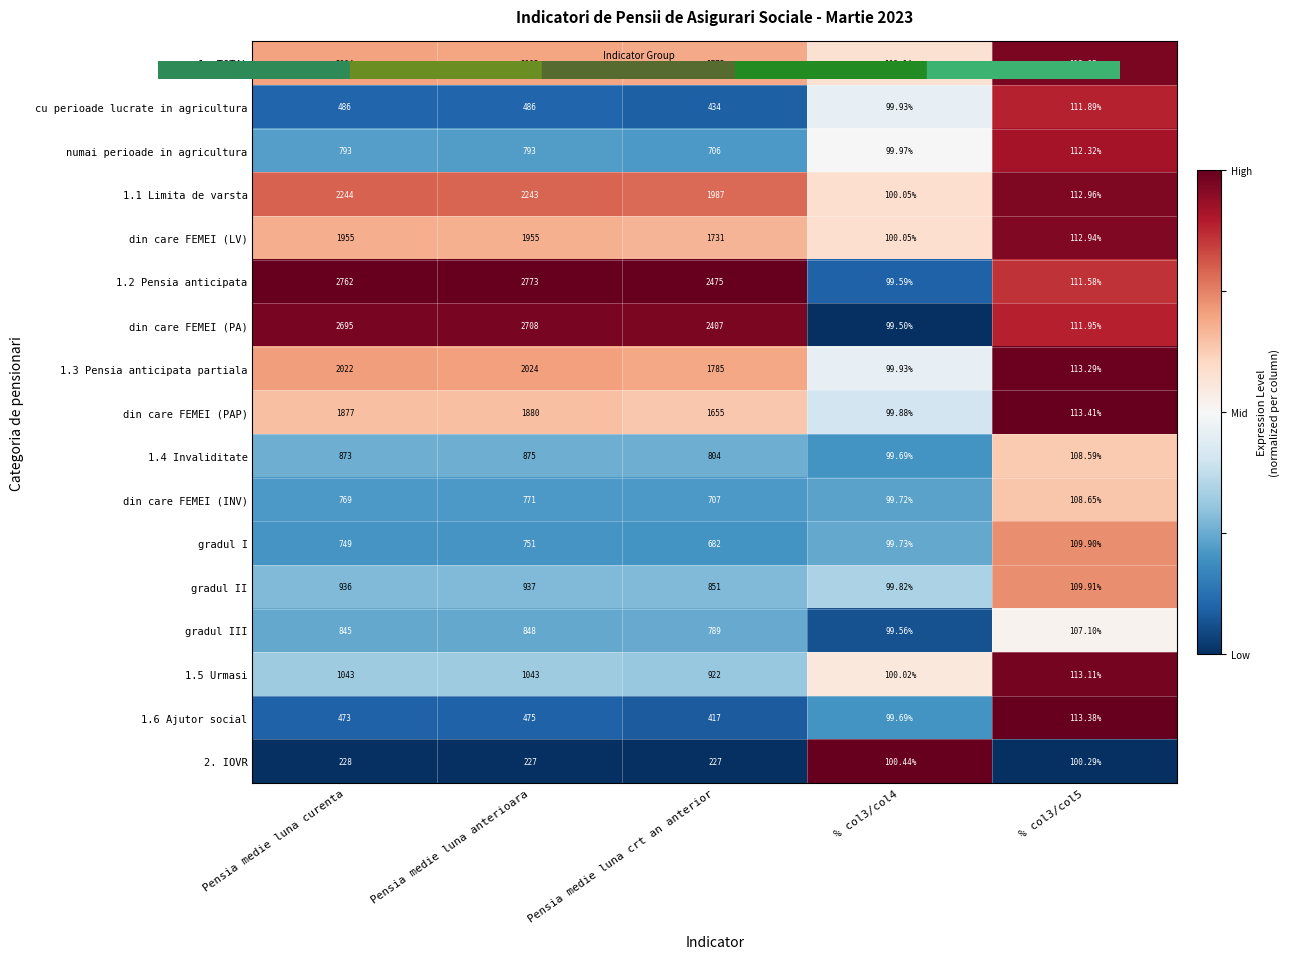

At which category does the chart reach its peak across all series?

Pensia medie luna anterioara